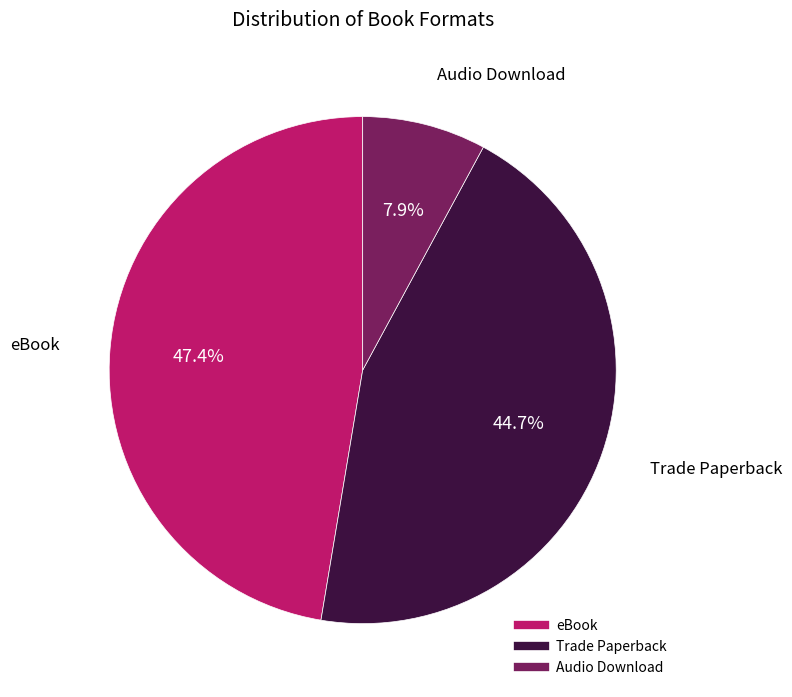

To the nearest percent, what is the average slice percentage?

33%